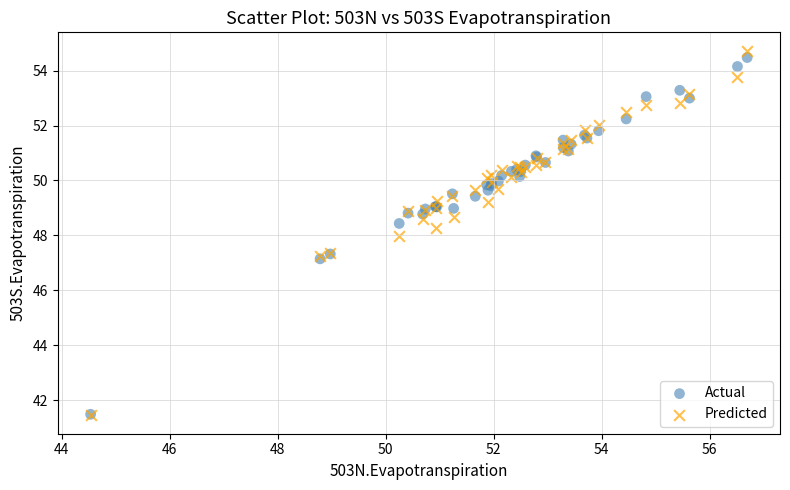

What are all the series names shown in the legend?

Actual, Predicted